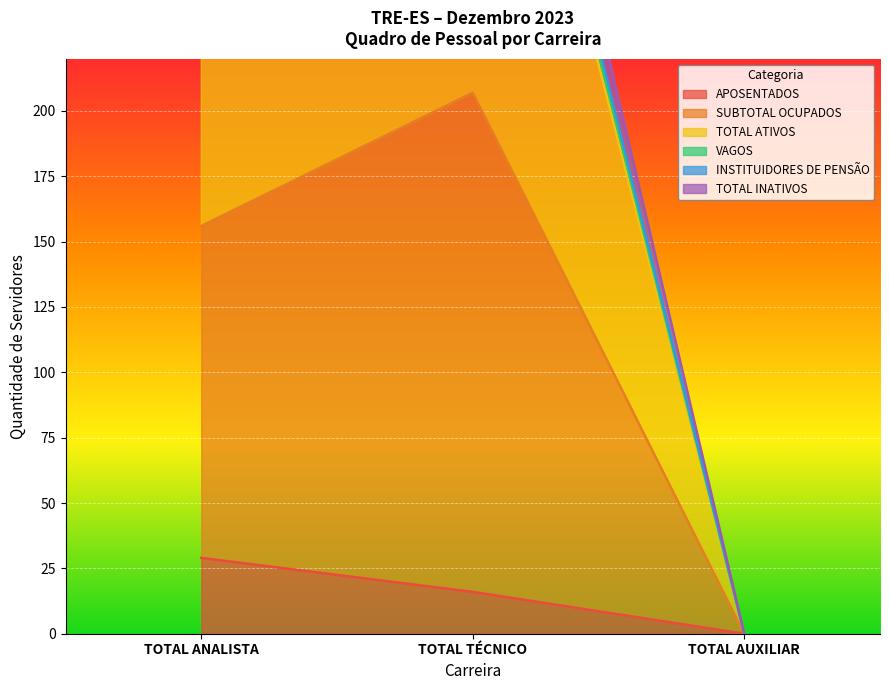

What is the sum of the APOSENTADOS values at TOTAL AUXILIAR and TOTAL TÉCNICO?

16